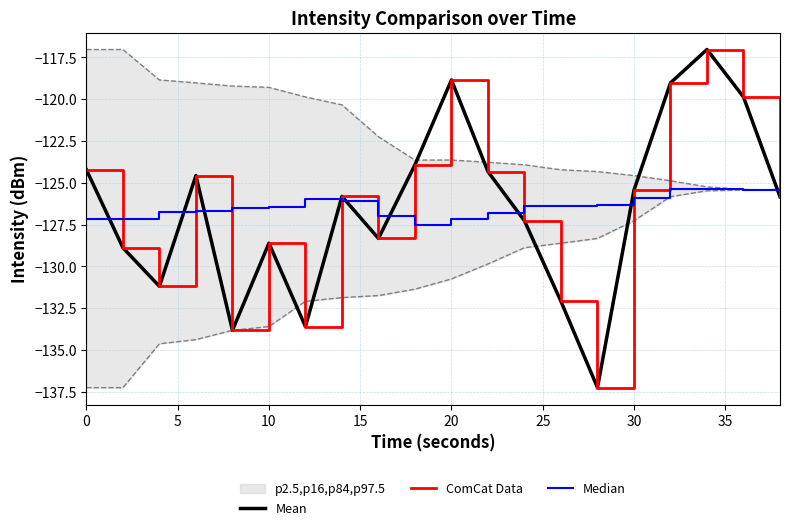

What is the average value of the Mean series?

-126.5